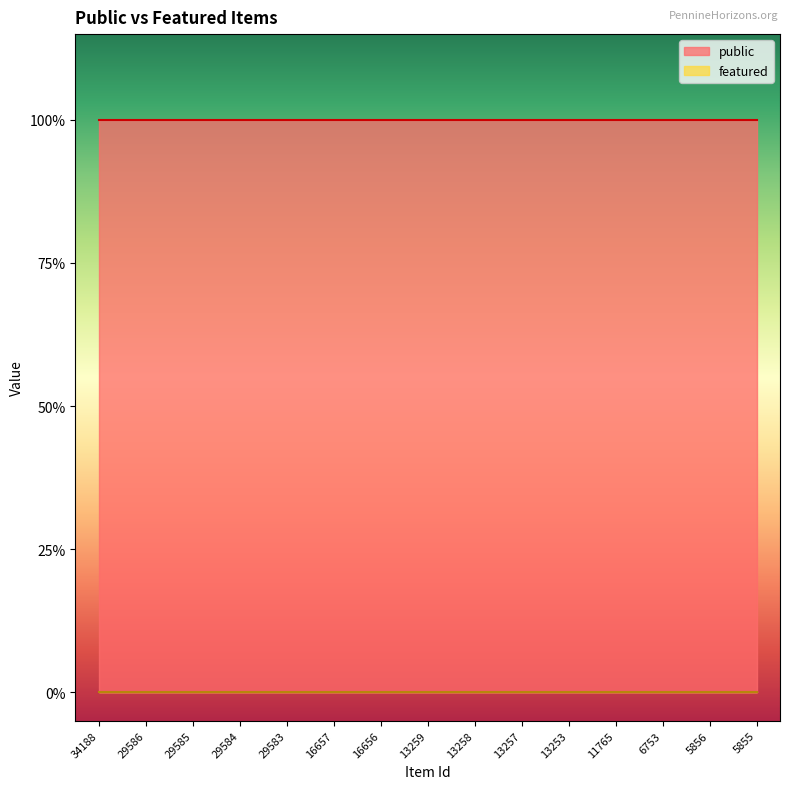

Where is public nearest to the value 1?

34188